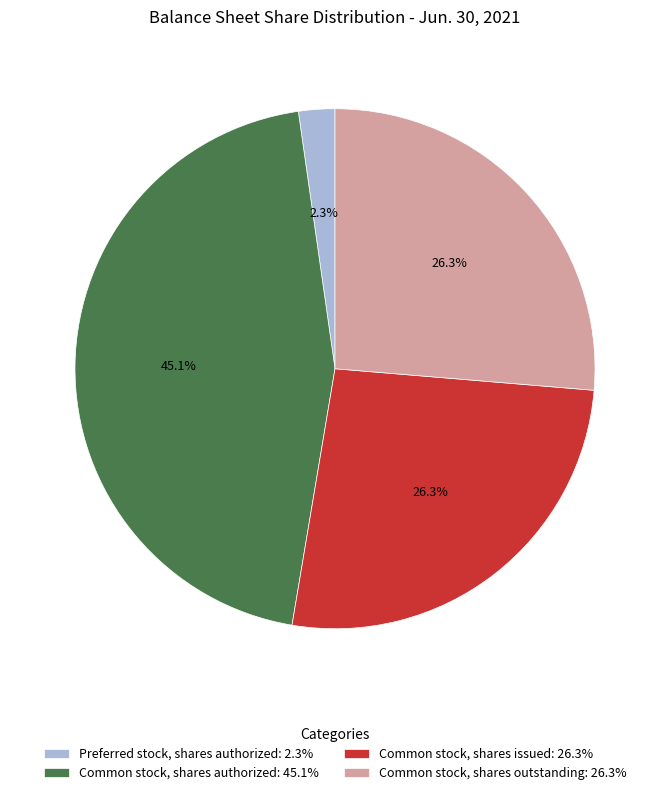

Between Common stock, shares authorized and Preferred stock, shares authorized, which is larger?

Common stock, shares authorized